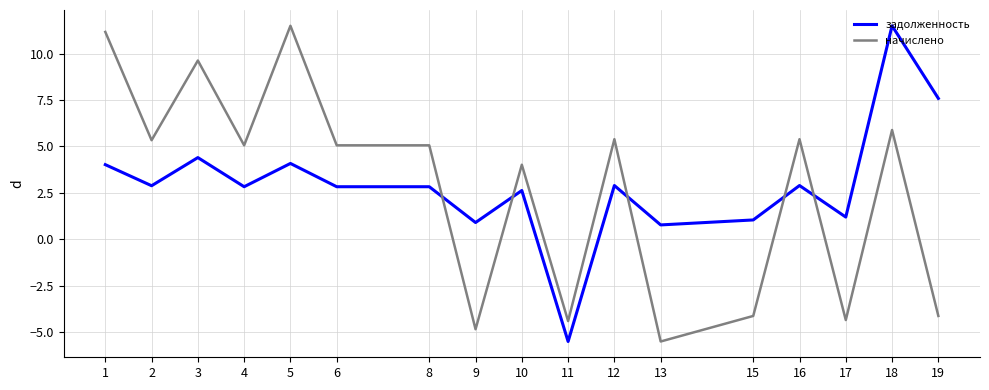

Count the number of data series in this chart.

2